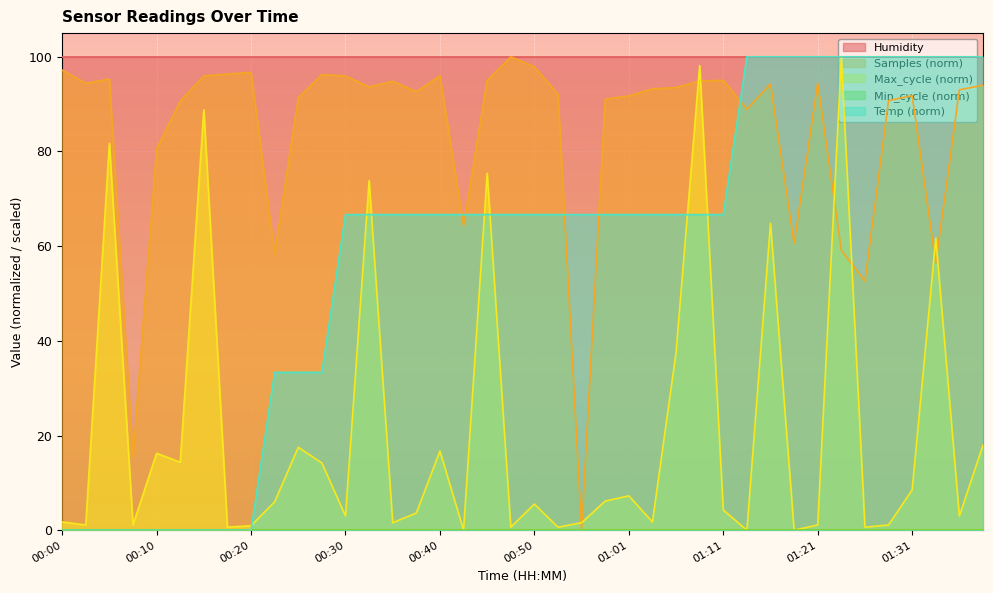

The value of Temp at 00:43 is 66.7. True or false?

True